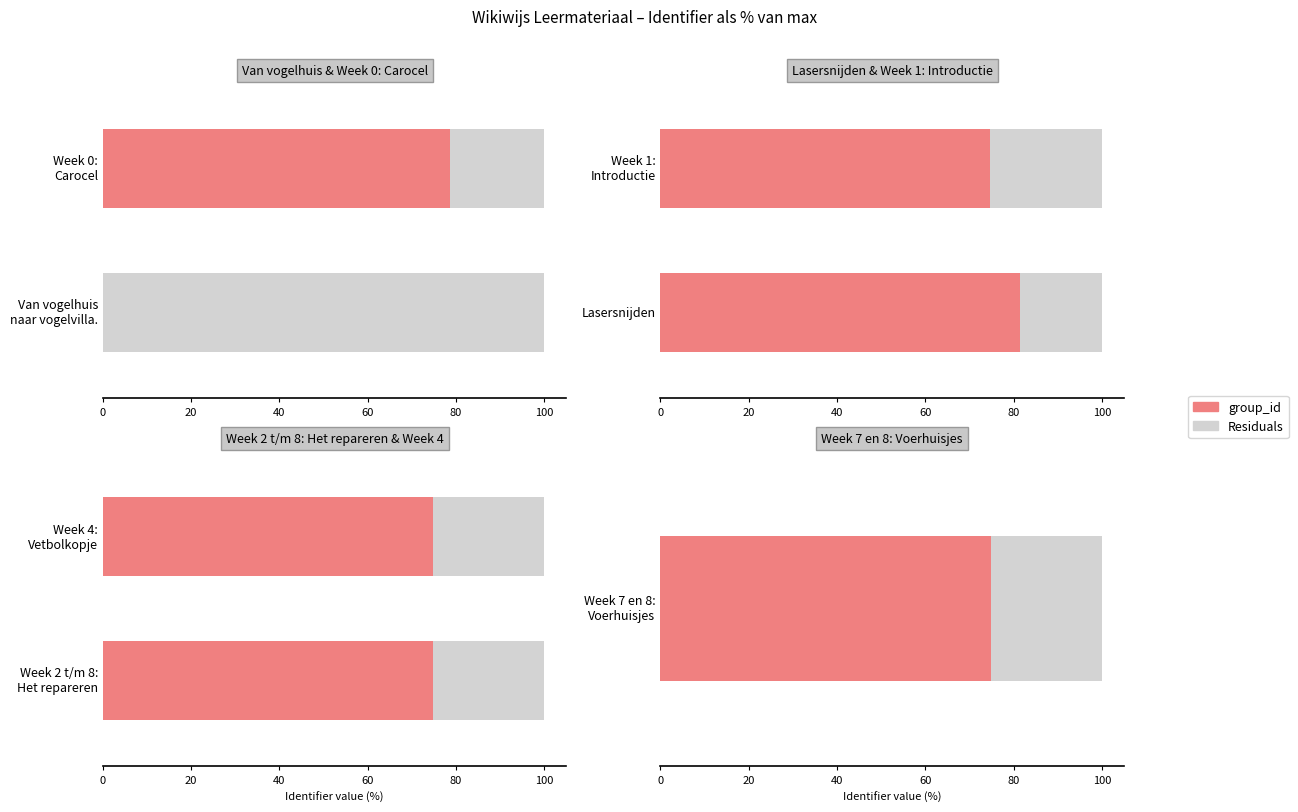

What is the label of the 1st bar from the right?

Week 7 en 8: Voerhuisjes